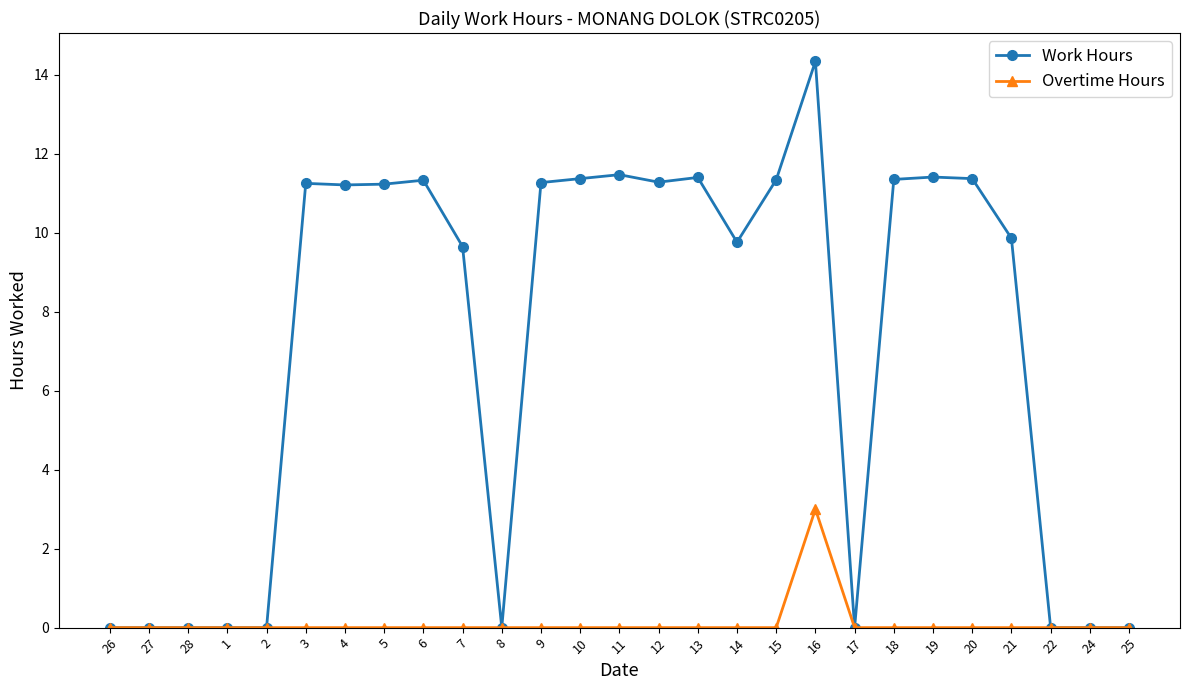

What are all the series names shown in the legend?

Work Hours, Overtime Hours